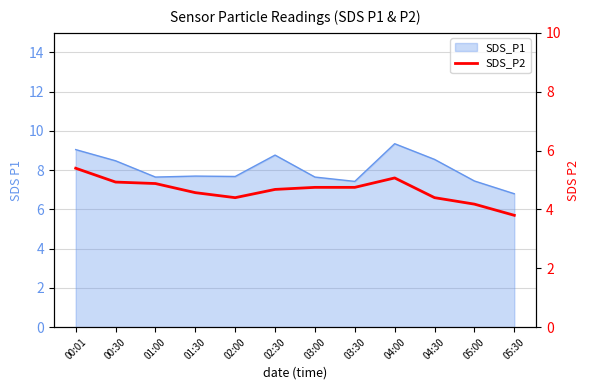

What position from the left is 01:00?

3